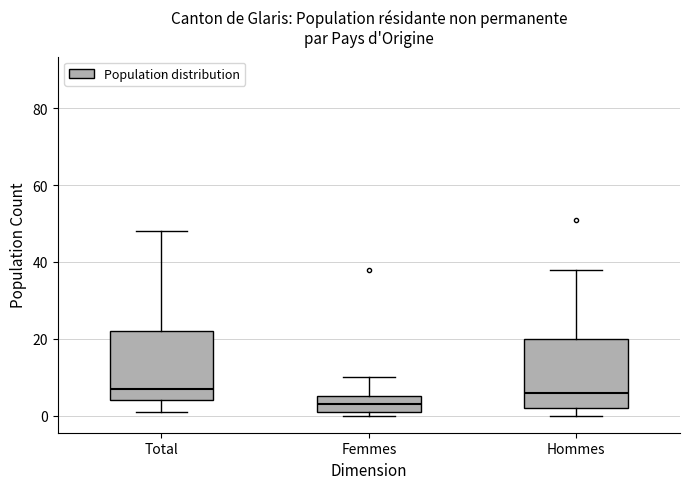

Where does the median line of the box for Total sit on the y-axis? The values are not printed on the chart, so give them approximately, as read against the axis.

8